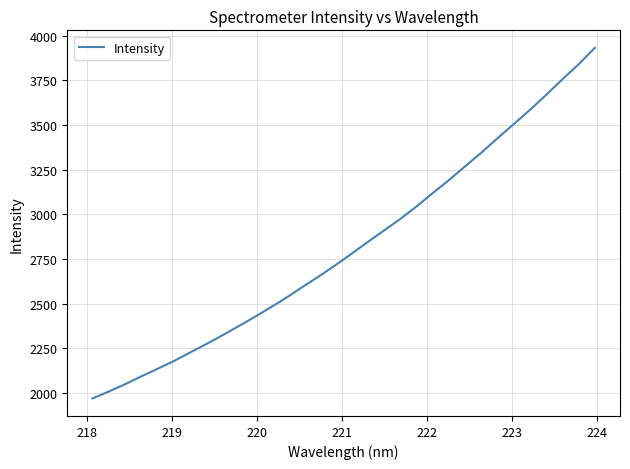

What is the maximum value shown in the chart?

3931.2